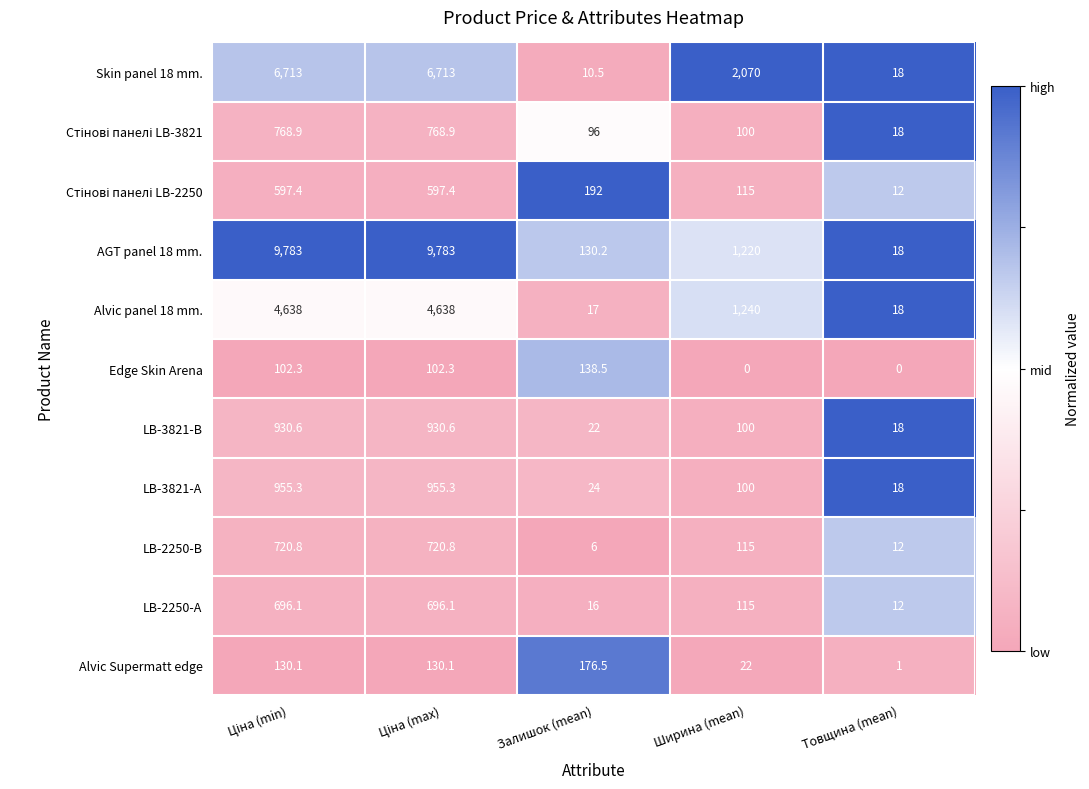

Which series has the largest total across all categories?

AGT panel 18 mm.